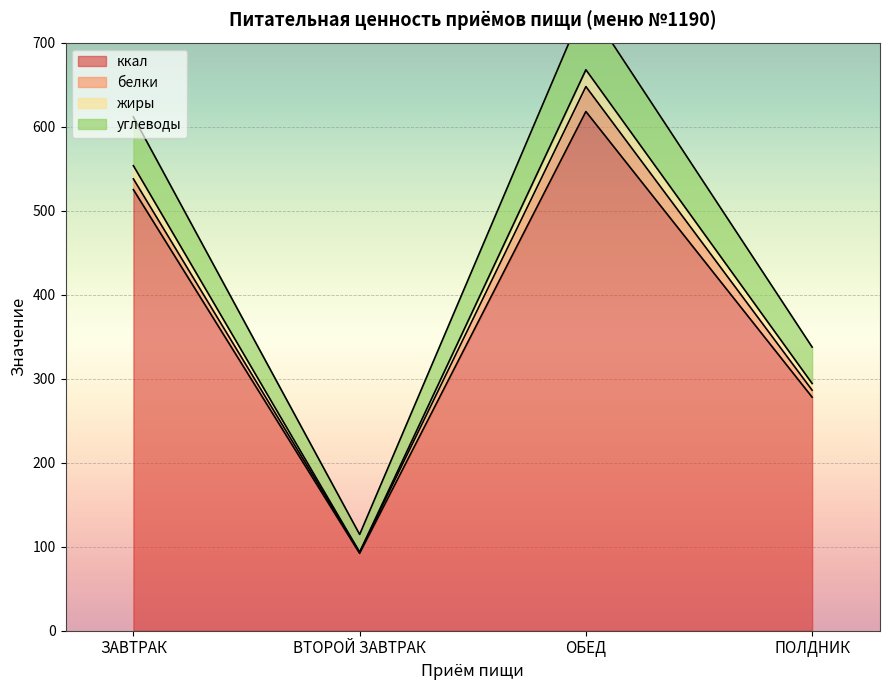

What is the label of the 3rd point from the right?

ВТОРОЙ ЗАВТРАК